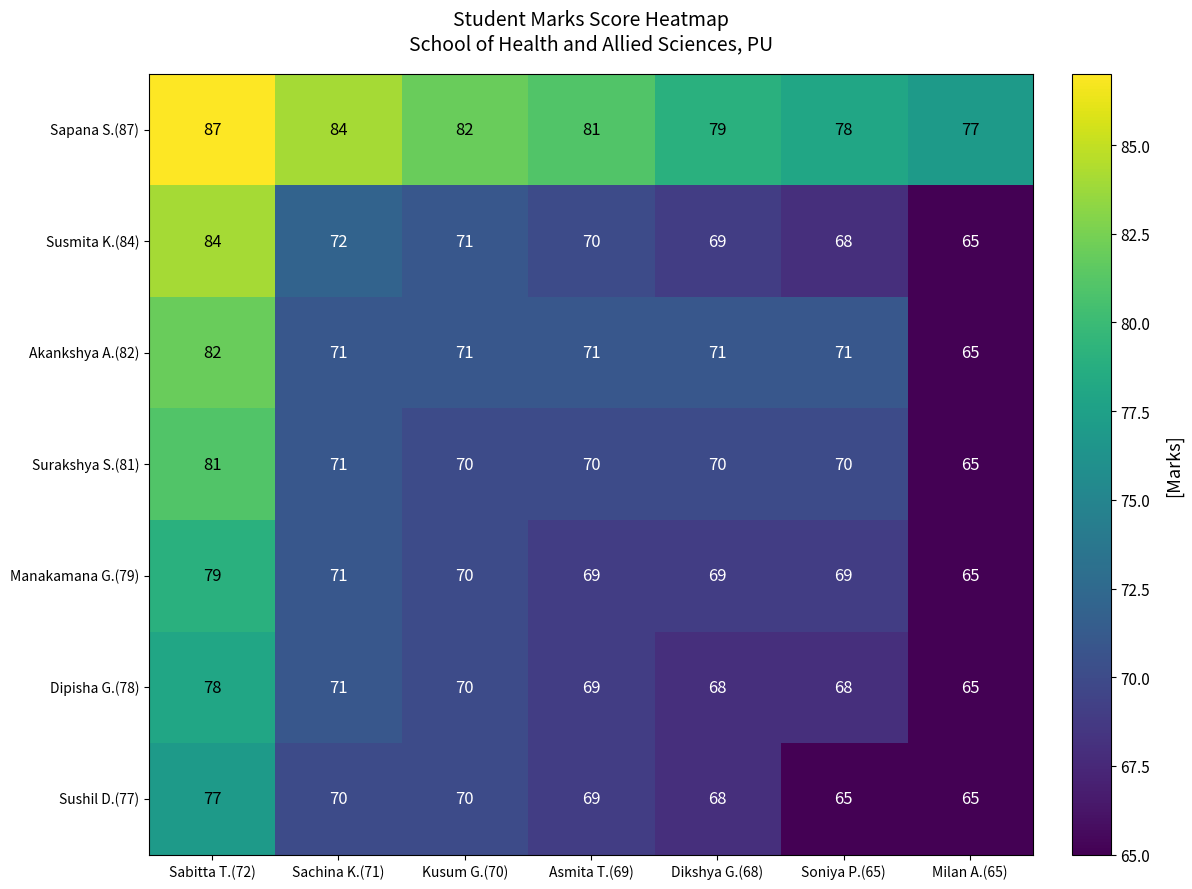

Which series has the largest total across all categories?

Sapana S.(87)